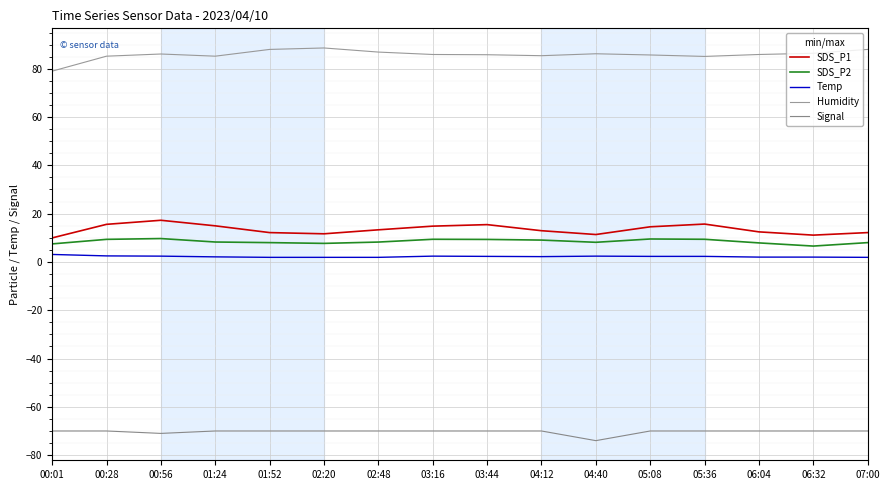

What is the minimum value for SDS_P1?

9.9